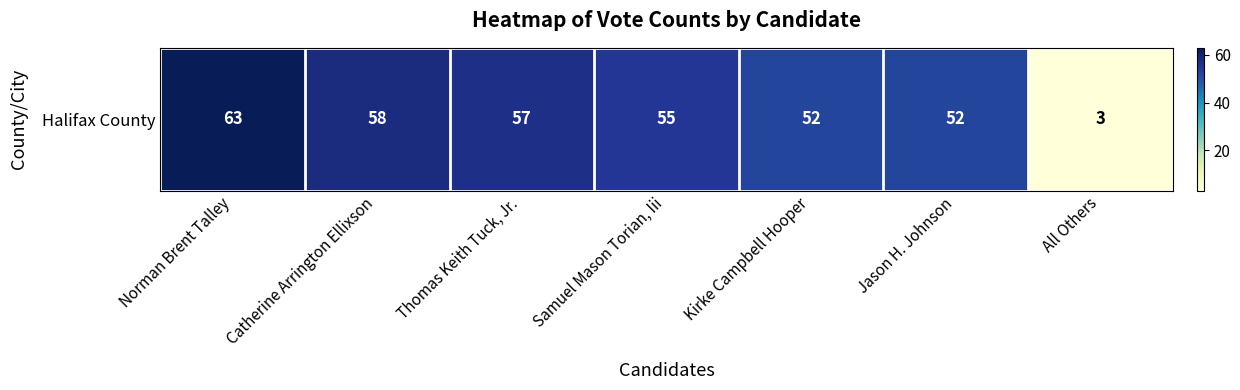

What is the maximum value shown in the chart?

63